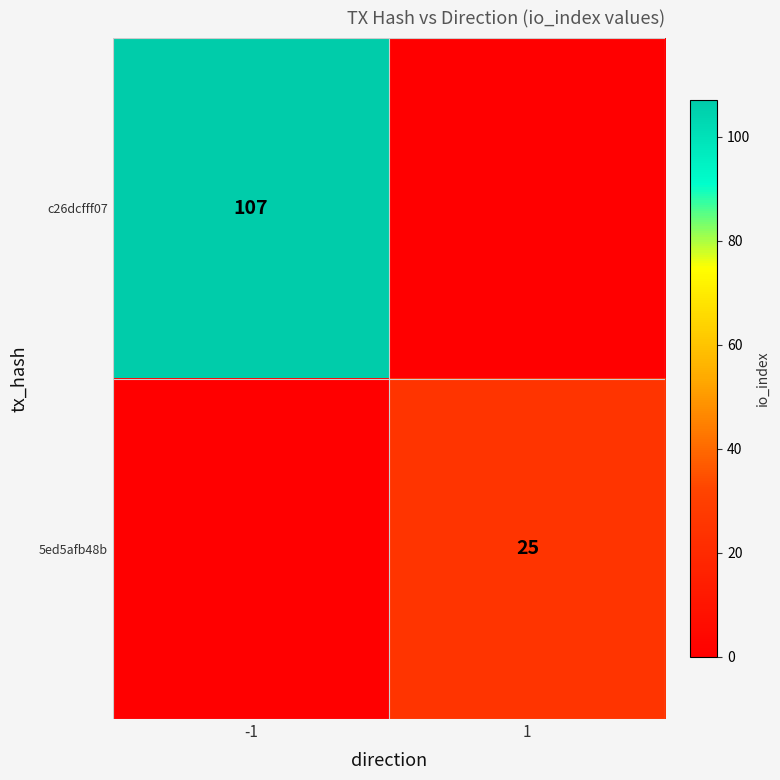

Is it true that 5ed5afb48b equals 36 at 1?

False